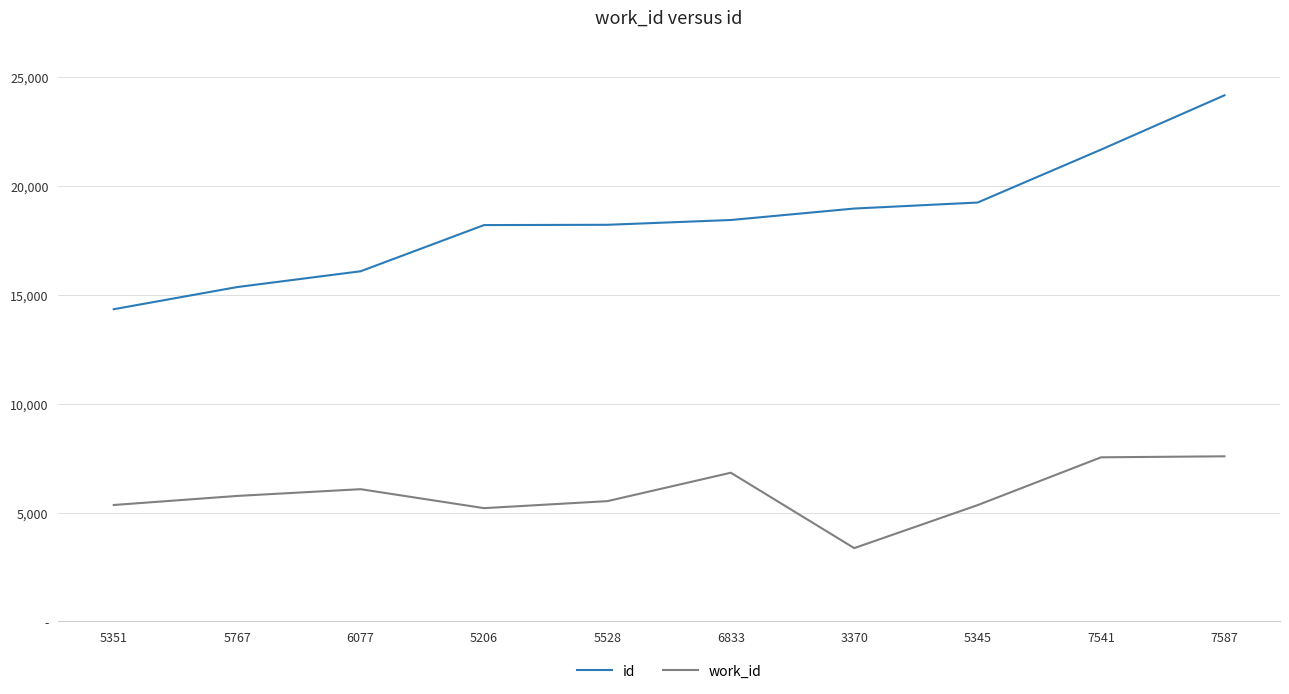

At which category is the sum across all series the highest?

7587